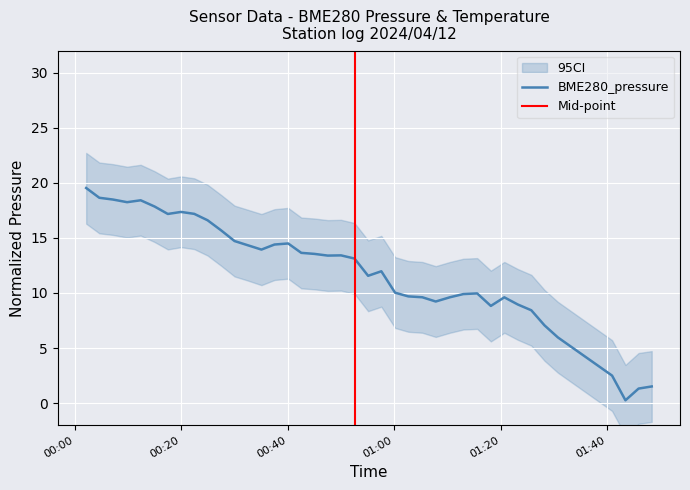

What is the smallest value displayed?

0.3